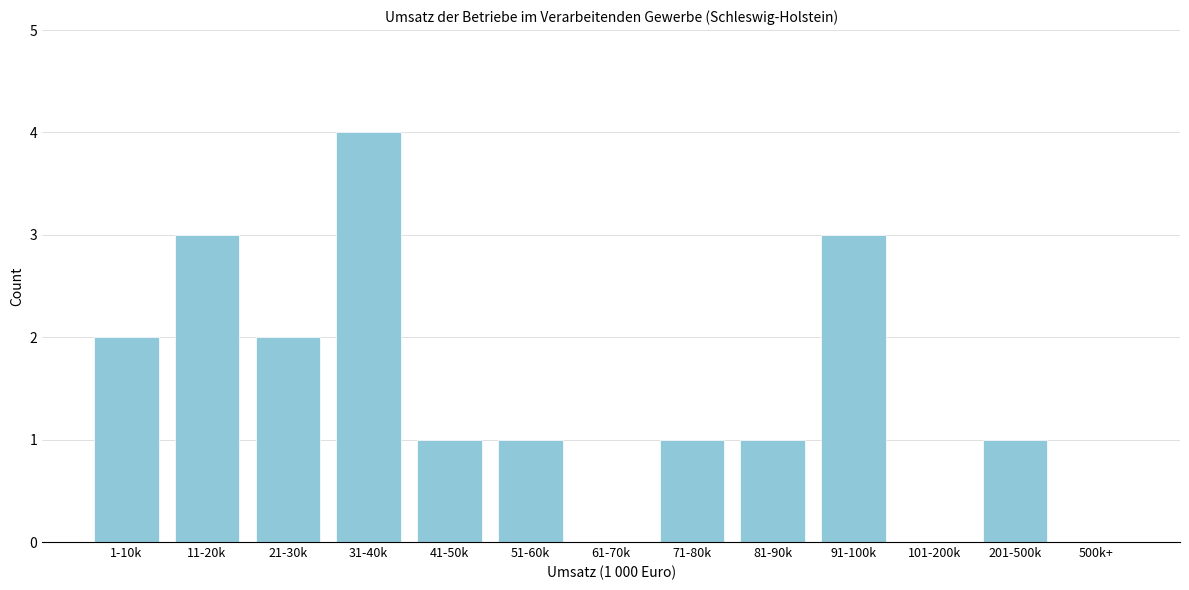

Reading right to left, list all the values displayed in this chart.

500k+=0	201-500k=1	101-200k=0	91-100k=3	81-90k=1	71-80k=1	61-70k=0	51-60k=1	41-50k=1	31-40k=4	21-30k=2	11-20k=3	1-10k=2